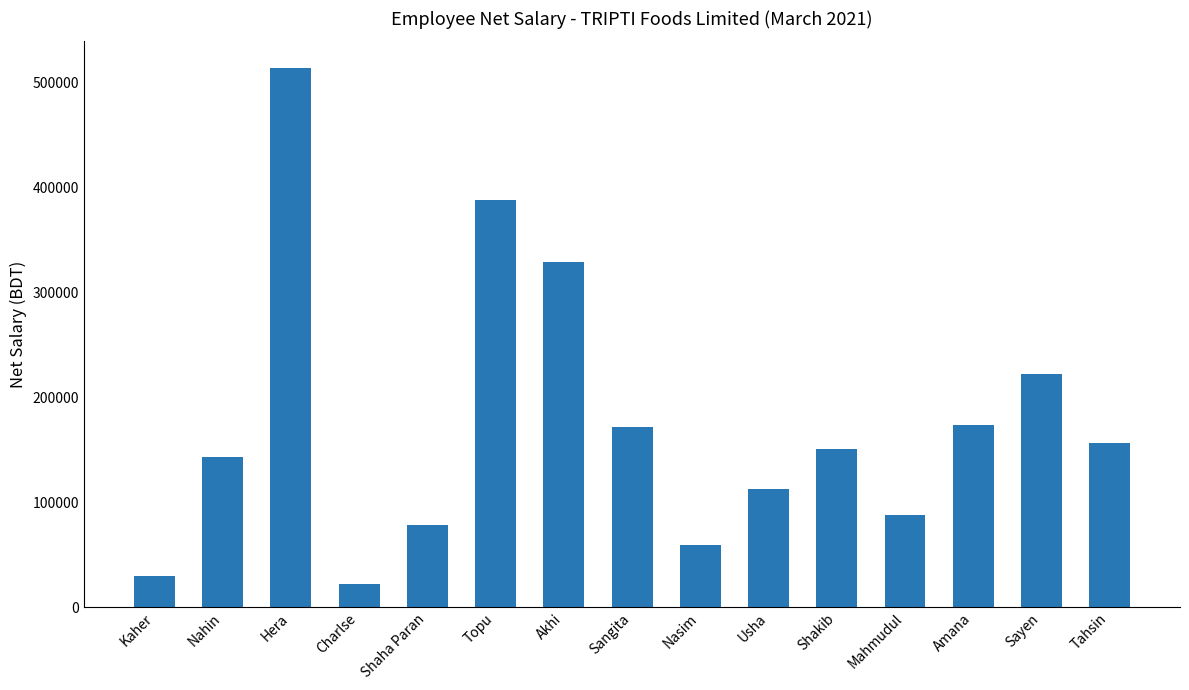

Approximately how many times larger is the value at Hera compared to Nahin?

3.6